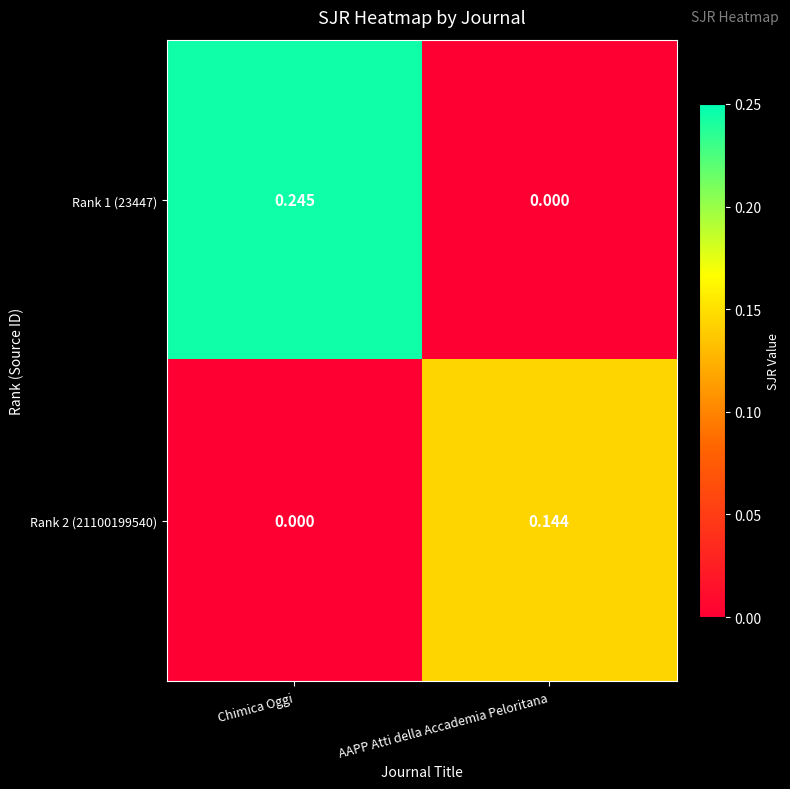

Which category has the highest value in the Rank 2 (21100199540) series?

AAPP Atti della Accademia Peloritana